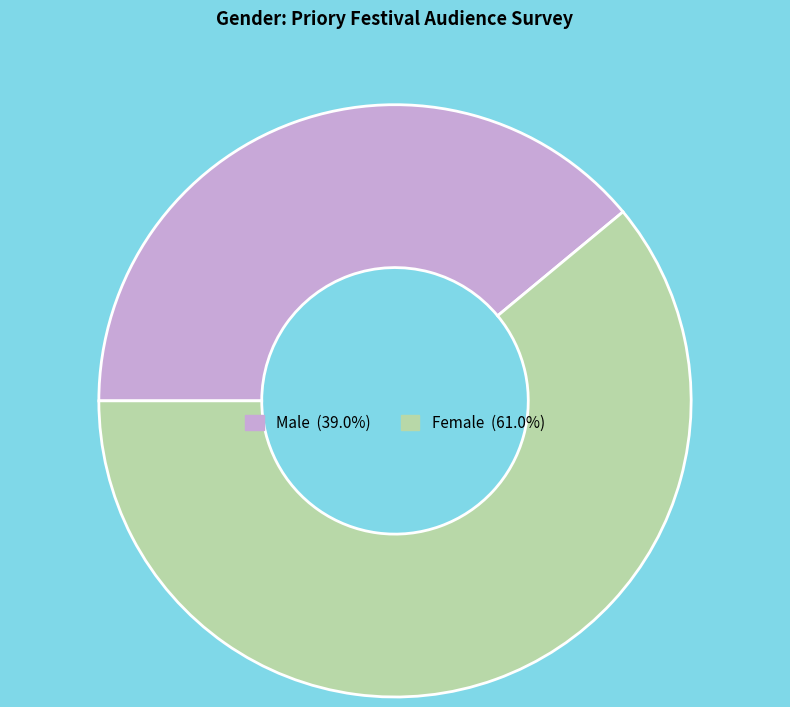

Which category has the smallest portion of the pie?

Male